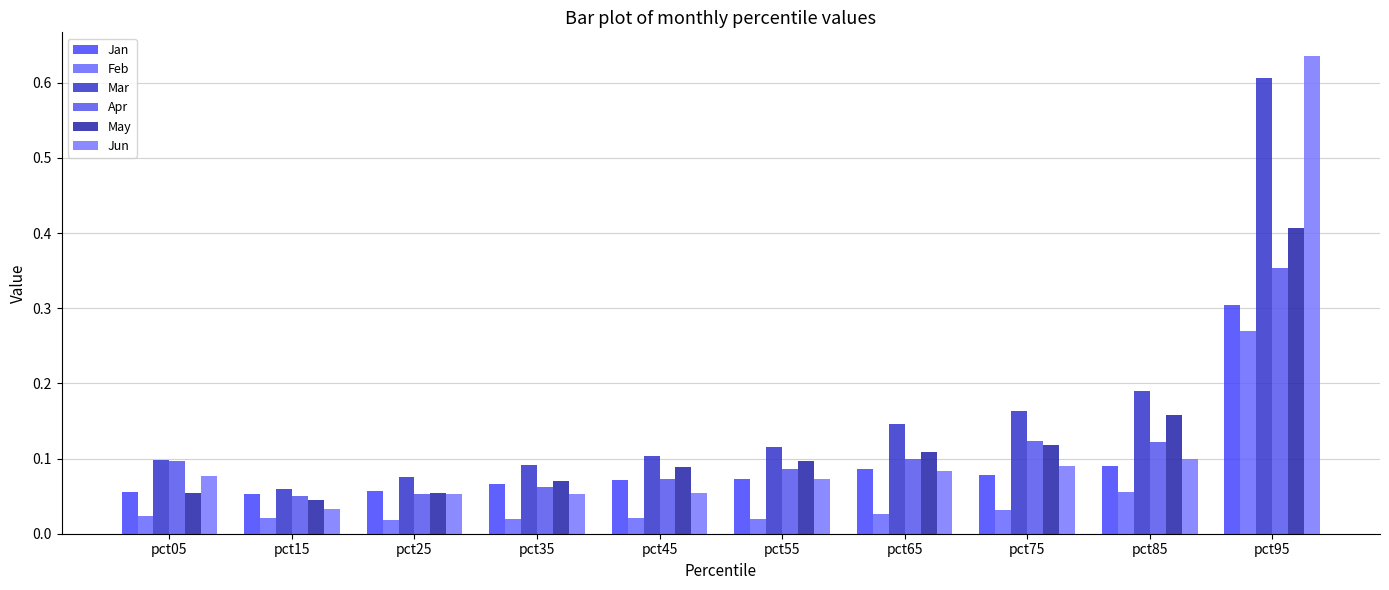

What is the sum of the Feb values at pct85 and pct75?

0.1